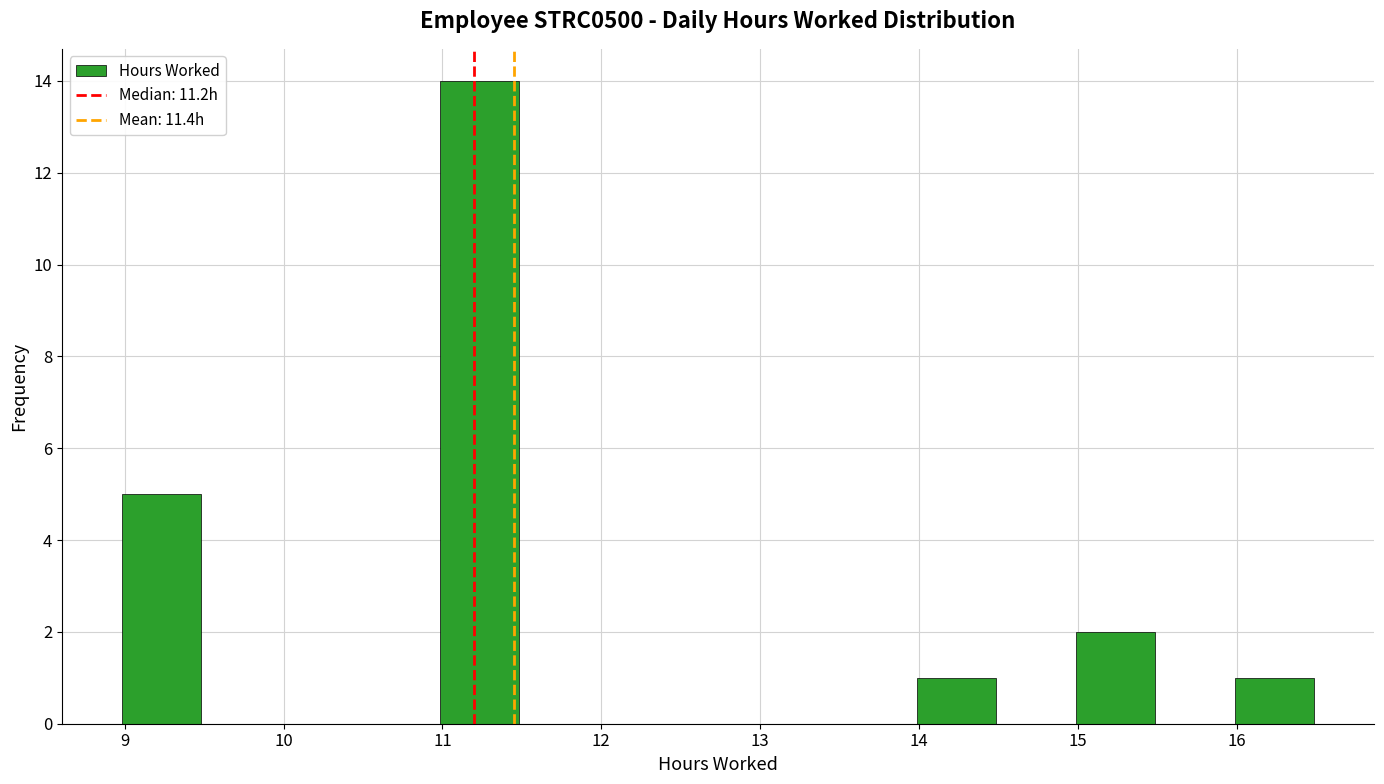

Reading left to right, transcribe this chart: for each bar, give the range it covers on the x-axis and its height. Neither the bar edges nor the heights are printed on the chart, so give them approximately, as read against the axes.

9.0 to 9.5: 5
9.5 to 10.0: 0
10.0 to 10.5: 0
10.5 to 11.0: 0
11.0 to 11.5: 14
11.5 to 12.0: 0
12.0 to 12.5: 0
12.5 to 13.0: 0
13.0 to 13.5: 0
13.5 to 14.0: 0
14.0 to 14.5: 1
14.5 to 15.0: 0
15.0 to 15.5: 2
15.5 to 16.0: 0
16.0 to 16.5: 1